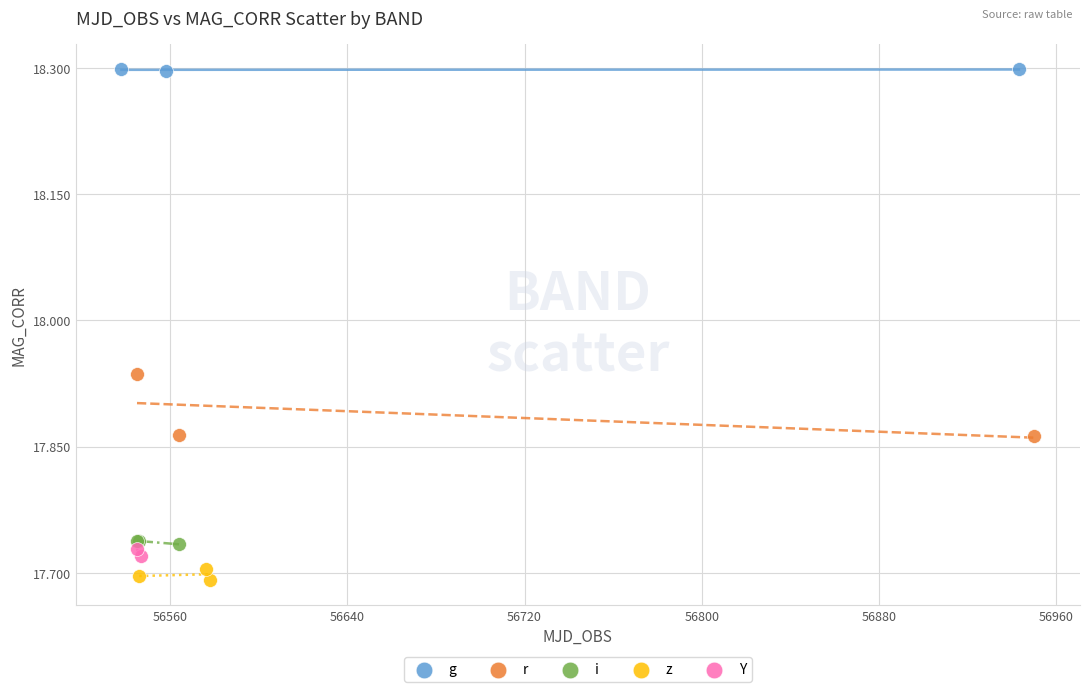

What are all the series names shown in the legend?

g, r, i, z, Y